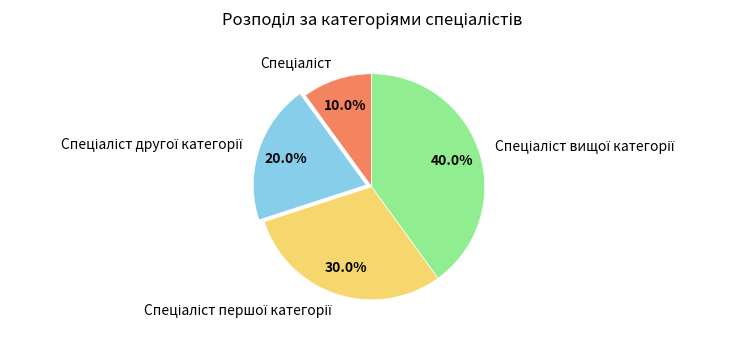

Is there a majority slice in this chart?

No